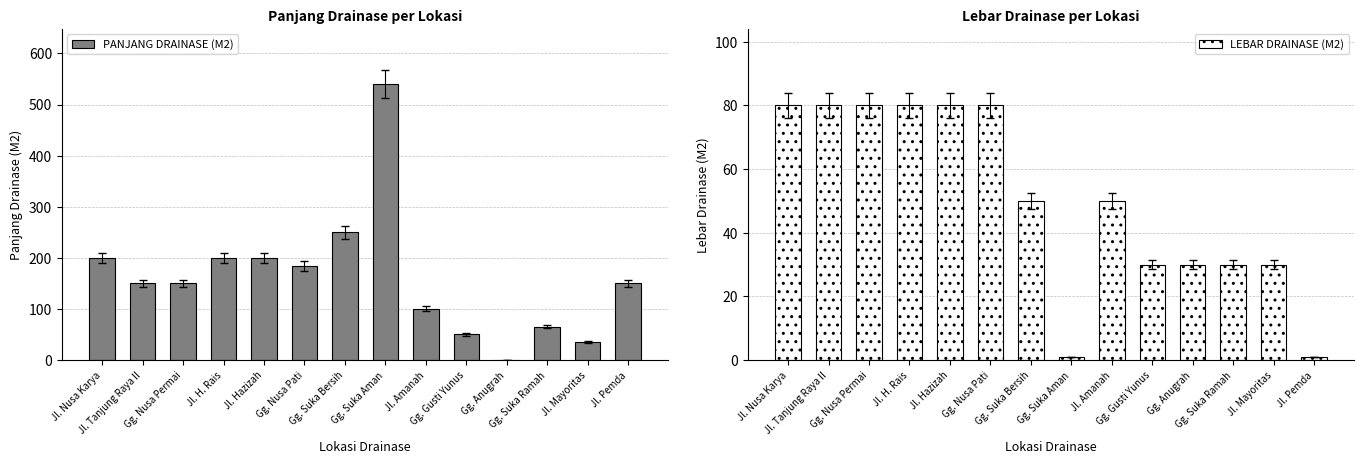

How many data points in PANJANG DRAINASE (M2) are less than 150?

5